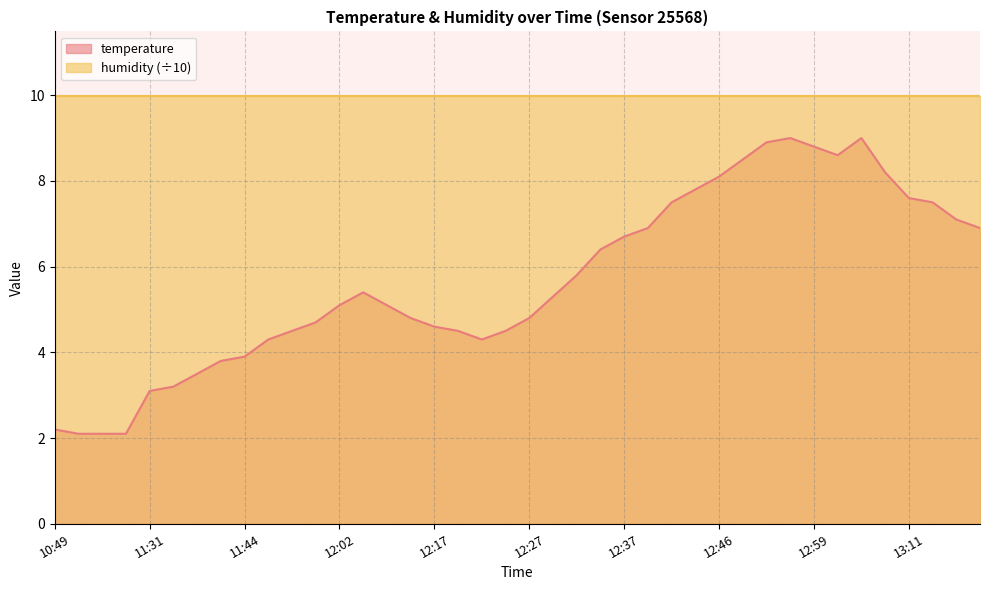

Rank the categories by value from highest to lowest.

12:54, 13:04, 12:51, 12:59, 13:01, 12:49, 13:06, 12:46, 12:44, 13:11, 12:42, 13:14, 13:16, 12:39, 13:19, 12:37, 12:34, 12:32, 12:04, 12:29, 12:02, 12:07, 12:12, 12:27, 11:54, 12:17, 11:51, 12:19, 12:24, 11:47, 12:22, 11:44, 11:41, 11:39, 11:37, 11:31, 10:49, 10:52, 10:54, 10:57